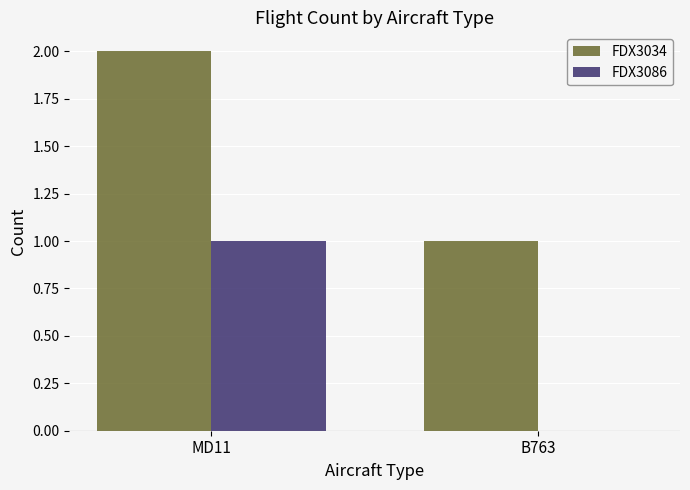

Is the value of FDX3086 at B763 greater than the value of FDX3034 at MD11?

No